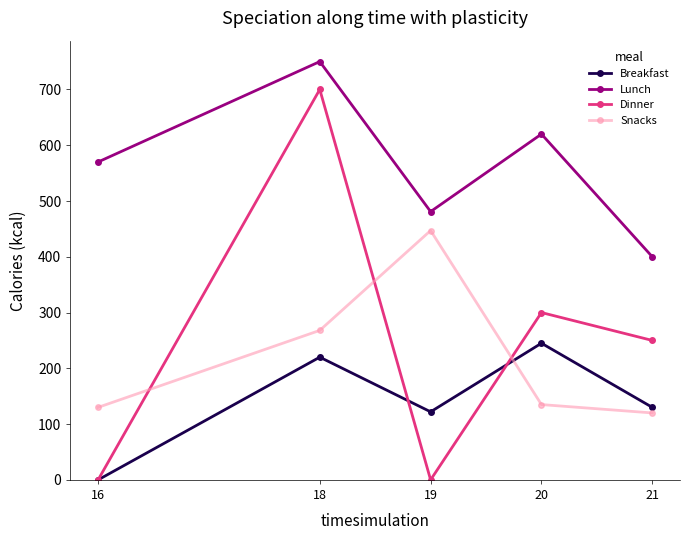

Reading right to left, extract all data points from this chart.

Breakfast: 21=130	20=245	19=122	18=220	16=0
Lunch: 21=400	20=620	19=481	18=750	16=570
Dinner: 21=250	20=300	19=0	18=700	16=0
Snacks: 21=120	20=135	19=447	18=268	16=130